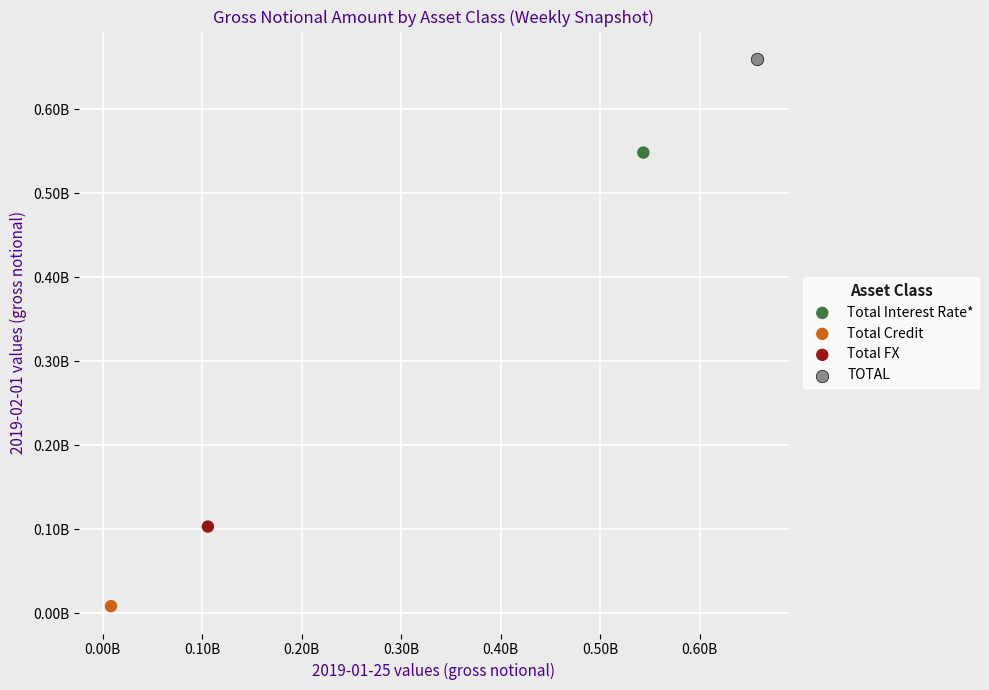

What are all the series names shown in the legend?

Total Interest Rate*, Total Credit, Total FX, TOTAL